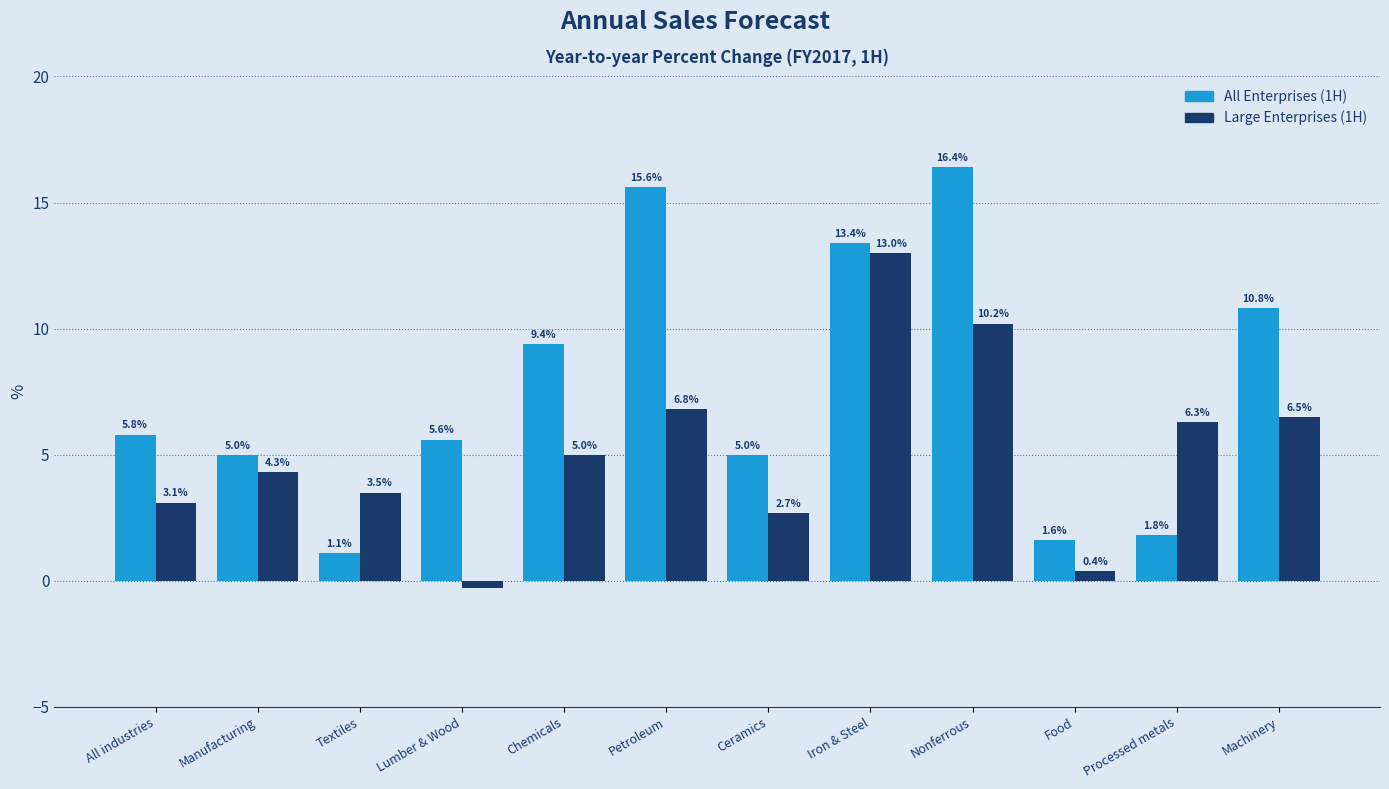

List the series in order of their peak value, highest first.

All Enterprises (1H), Large Enterprises (1H)